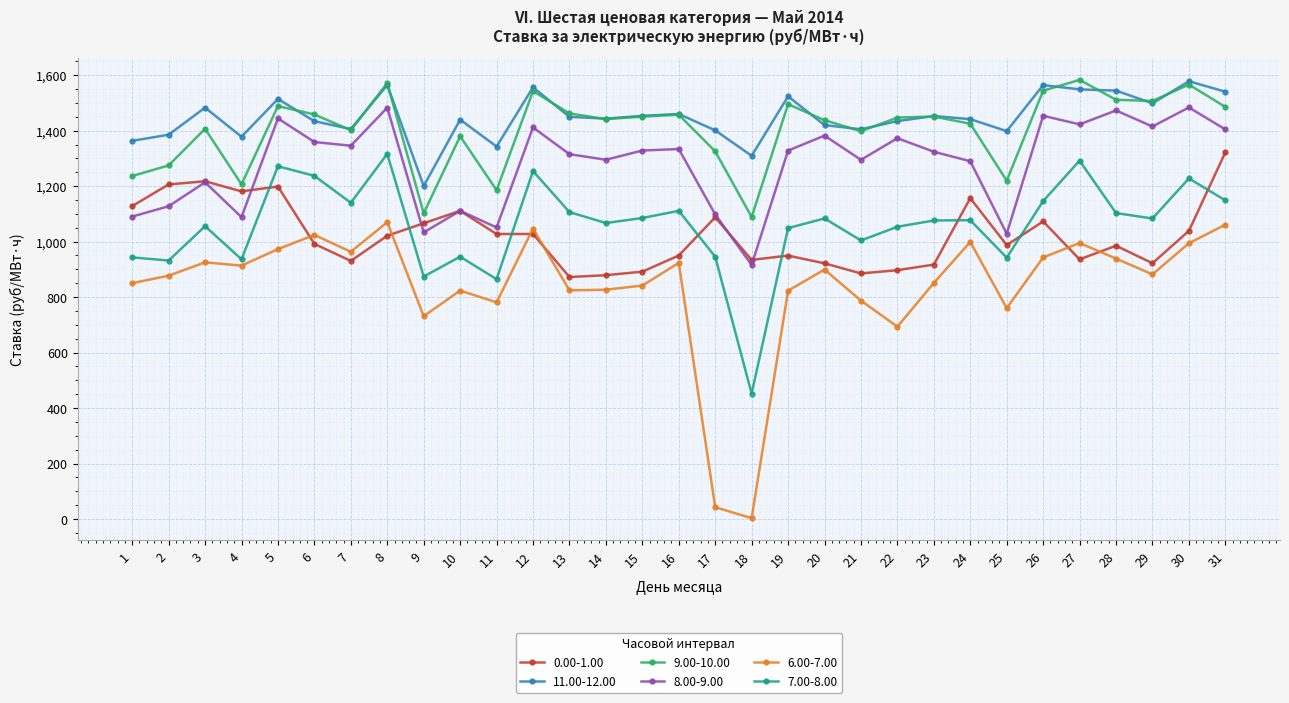

What is the difference between the 6.00-7.00 values at 26 and 22?

249.4